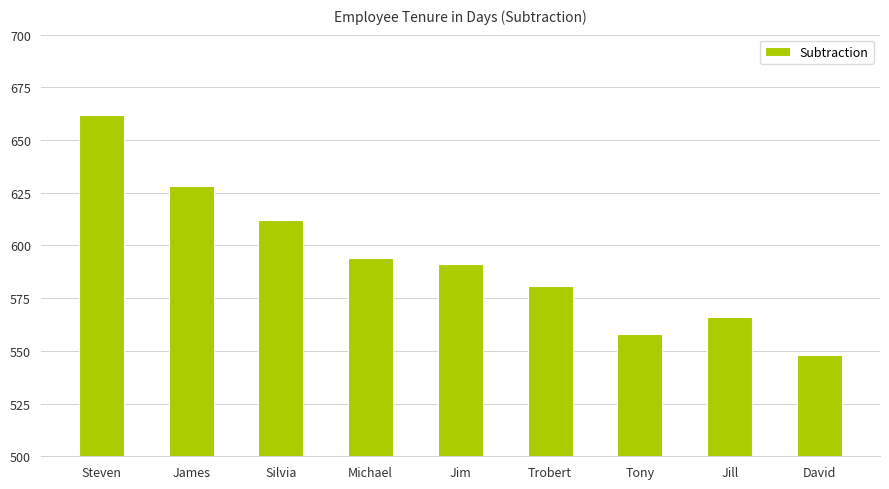

List the labels in order of value, largest first.

Steven, James, Silvia, Michael, Jim, Trobert, Jill, Tony, David